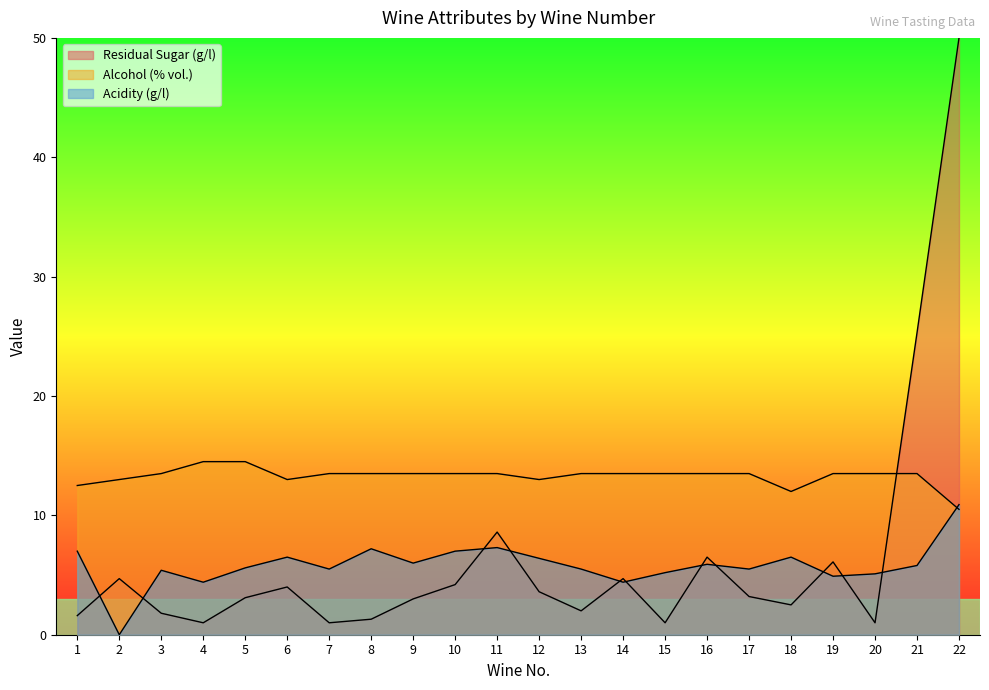

Which has a higher value, 14 or 22?

14